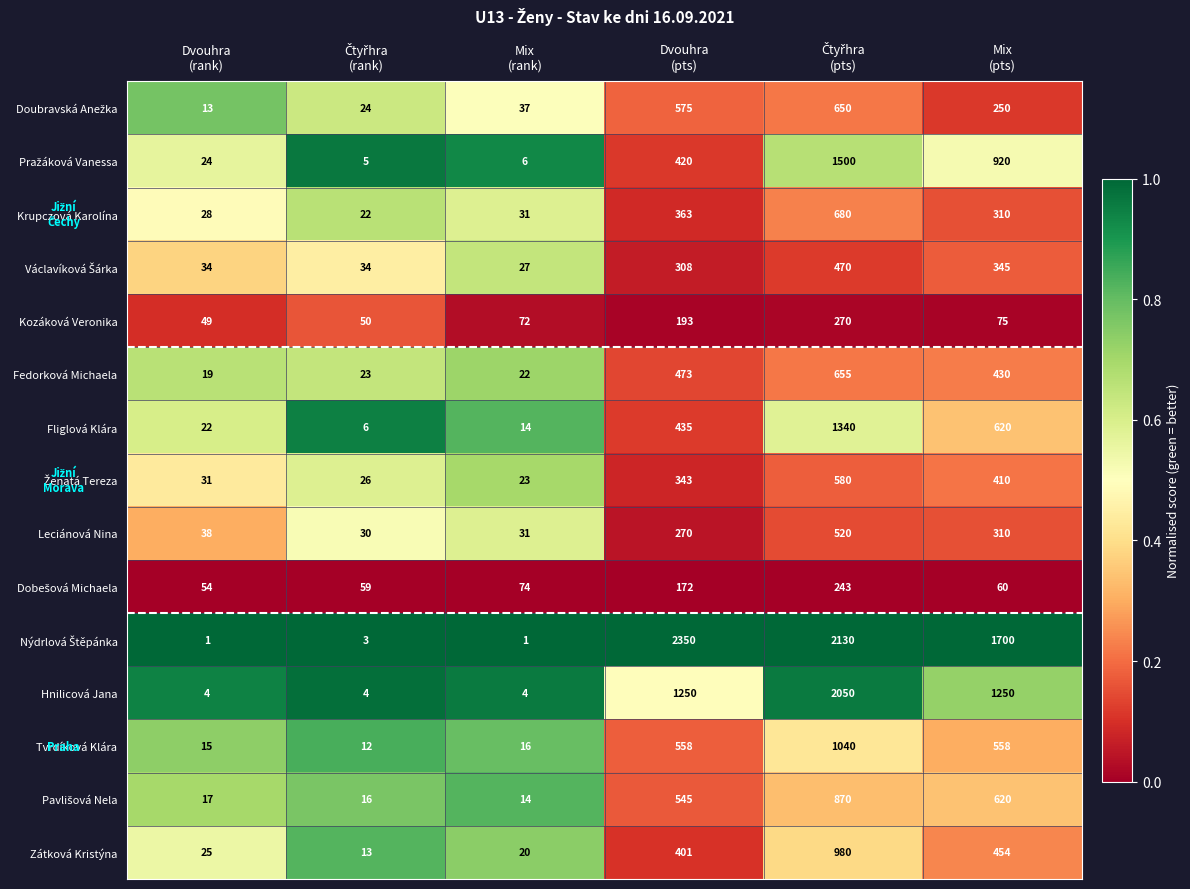

What is the difference between the second highest and minimum values in the Tvrdíková Klára series?

546